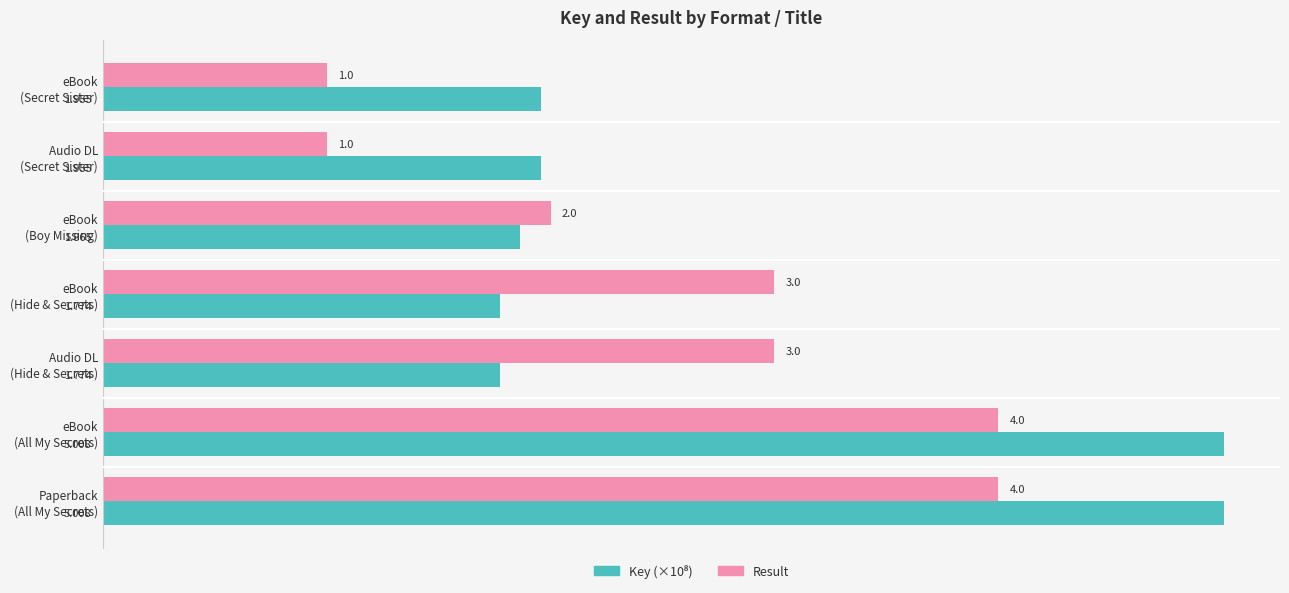

Count the number of data series in this chart.

2